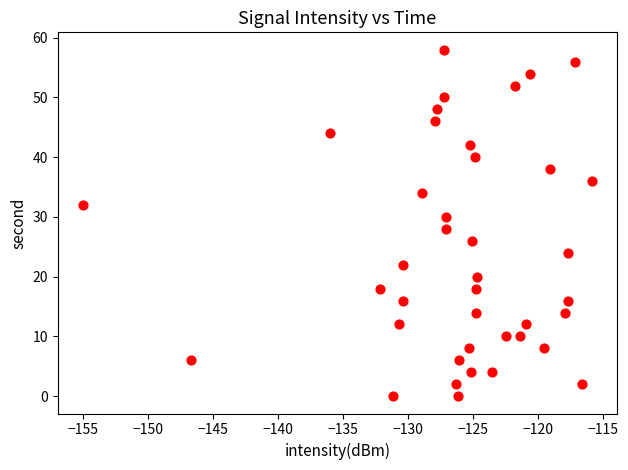

What is the range of Y values (max minus min)?

58